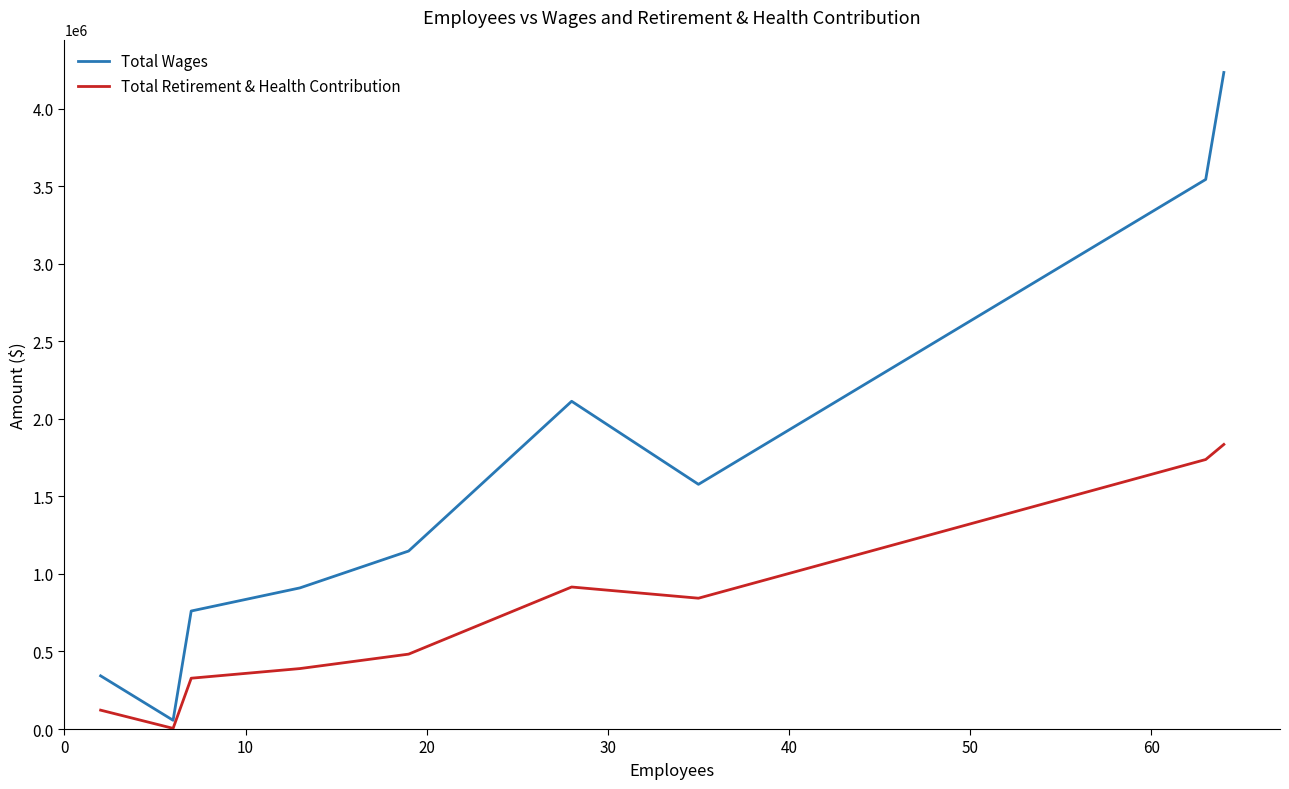

What is the greatest value displayed?

4233759